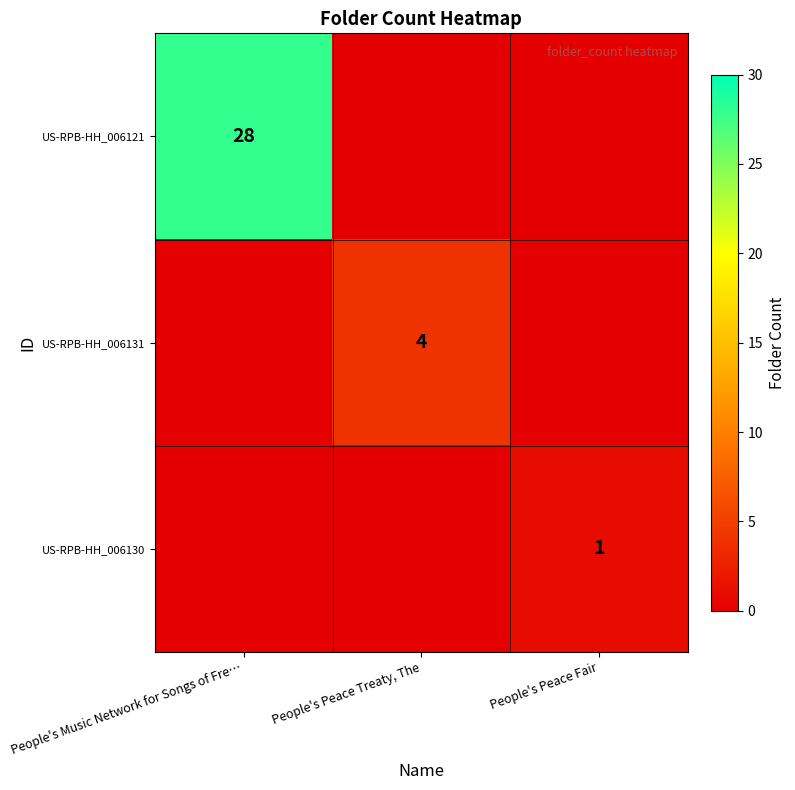

Is it true that row_0 equals -15 at People's Peace Fair?

False